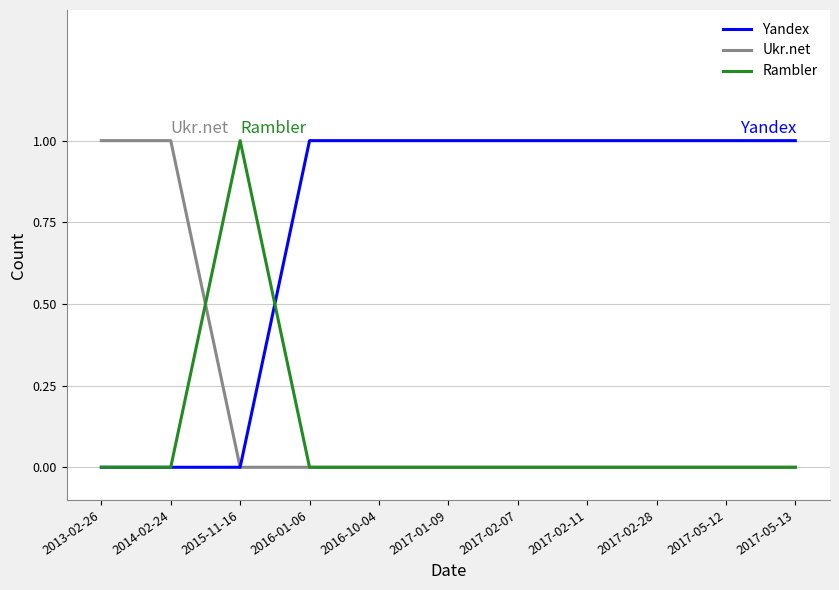

What position from the right is 2013-02-26?

11